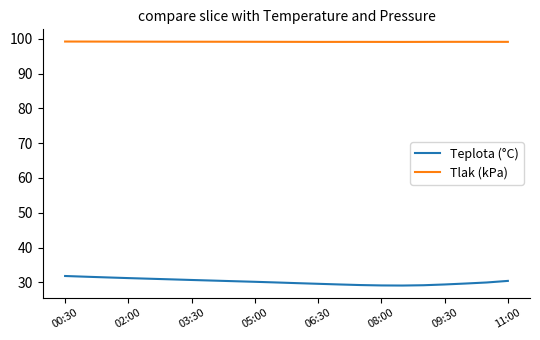

List the series in order of their overall mean, lowest first.

Teplota (°C), Tlak (kPa)